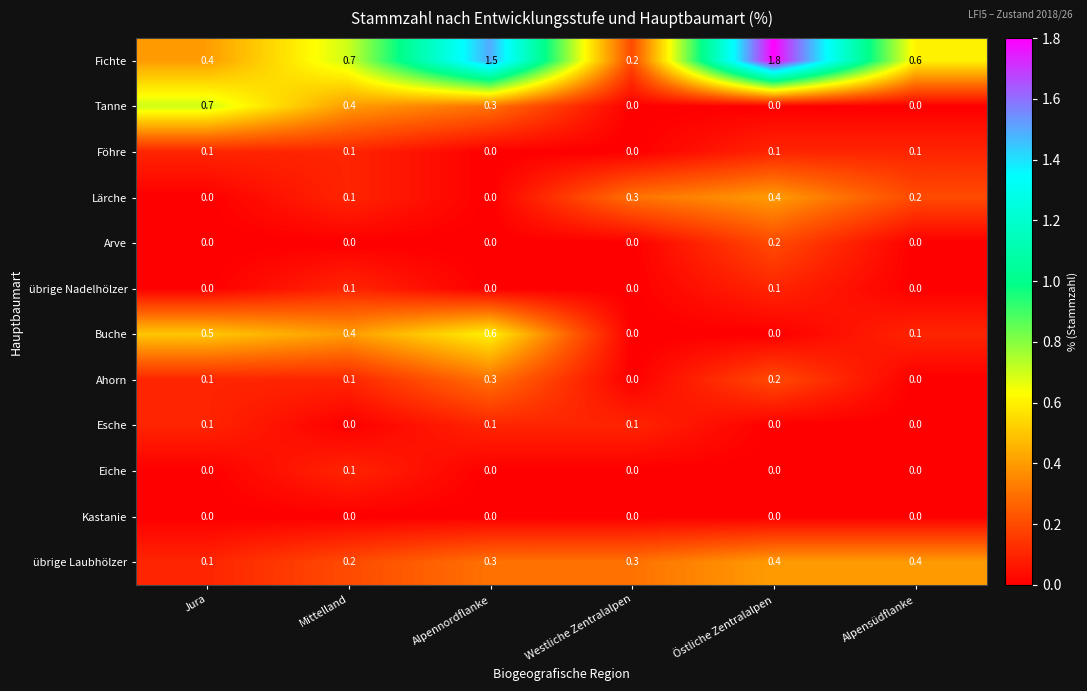

At which label is übrige Laubhölzer closest to 0?

Jura